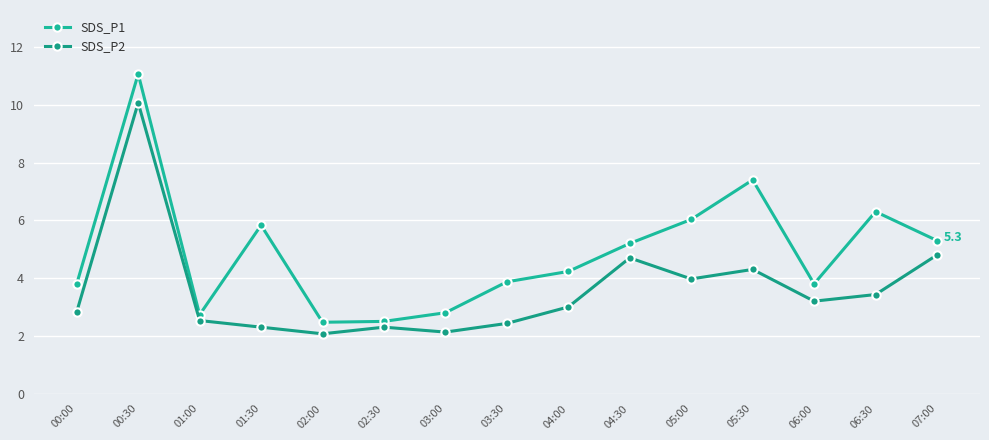

How many lines are shown in the chart?

2